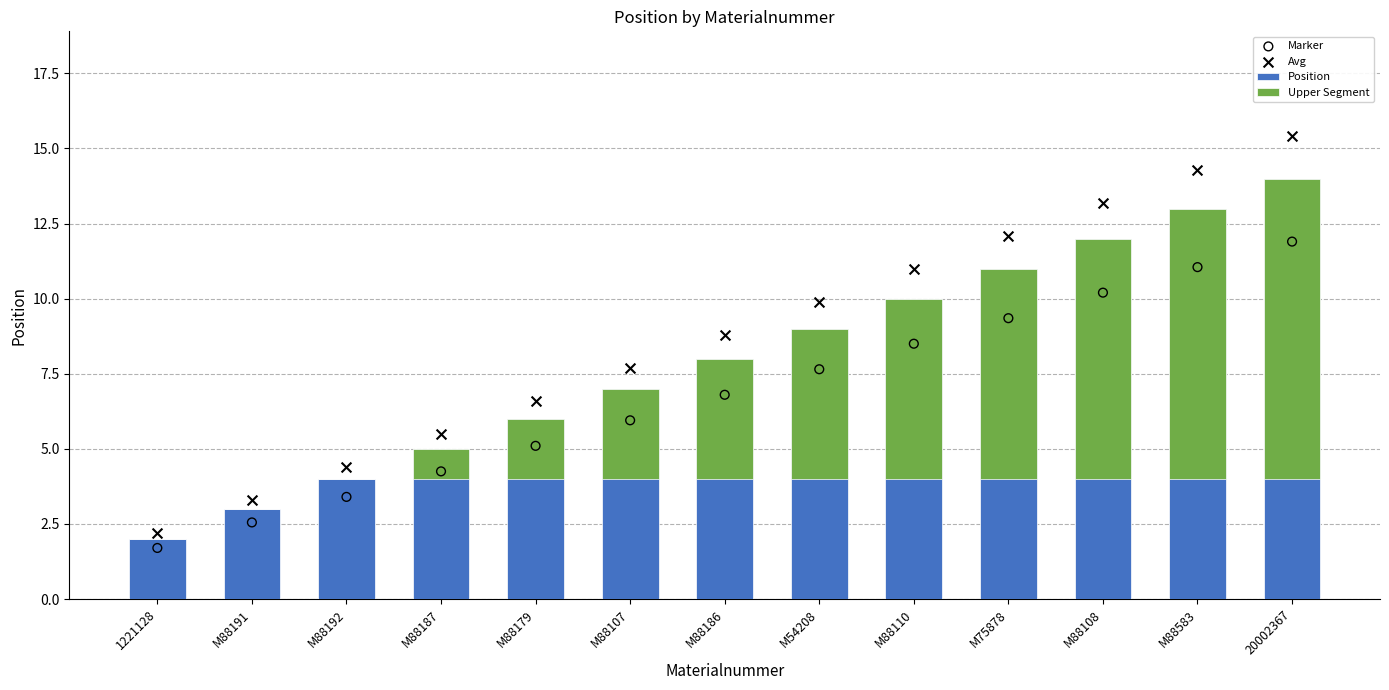

Which series contains the lowest Y value?

Upper Segment